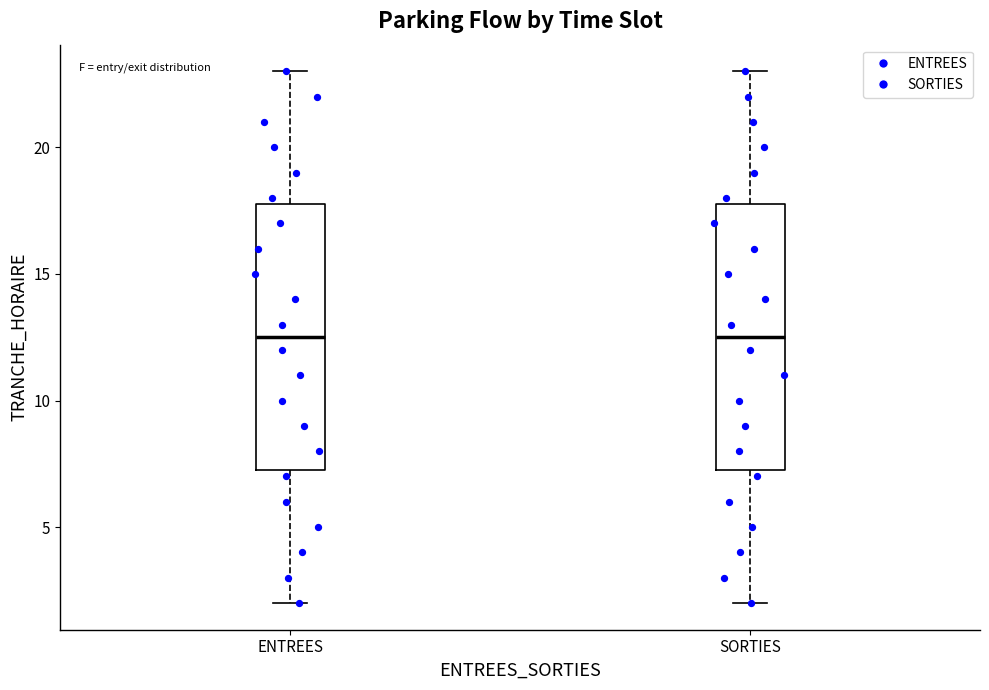

Where does the median line of the box for SORTIES sit on the y-axis? The values are not printed on the chart, so give them approximately, as read against the axis.

12.5